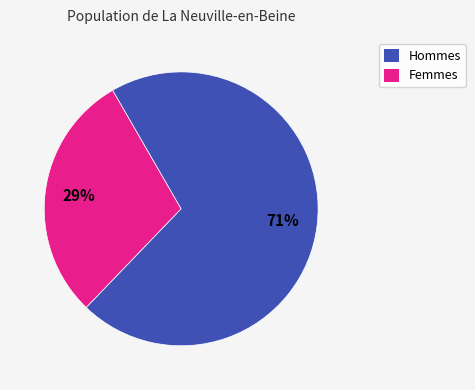

How many slices are in this pie chart?

2